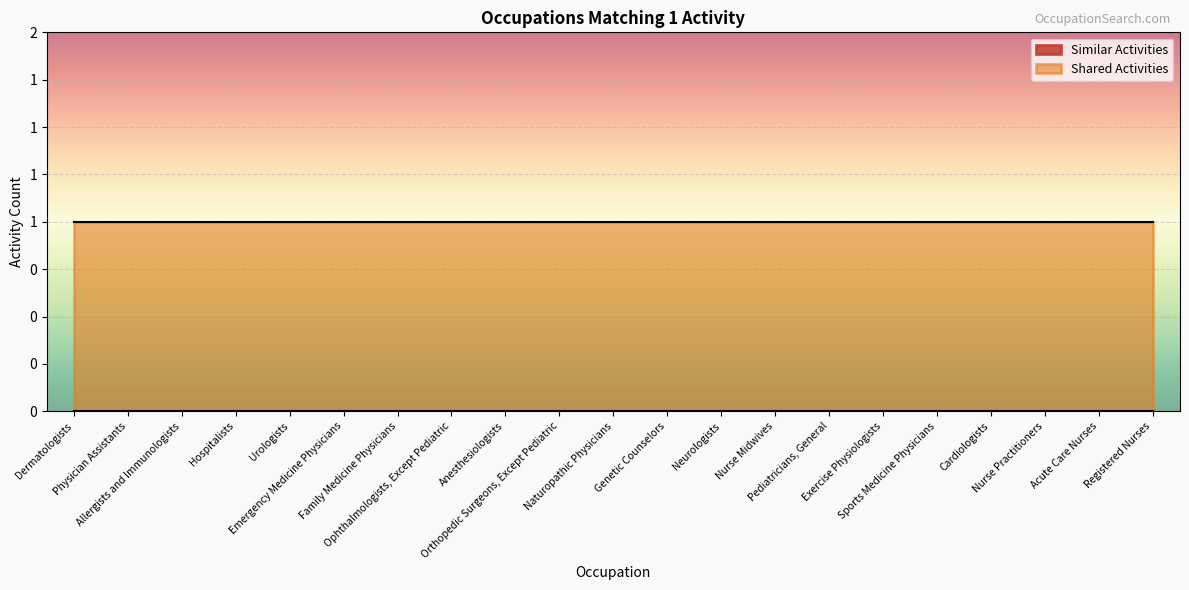

What is the maximum value shown in the chart?

1